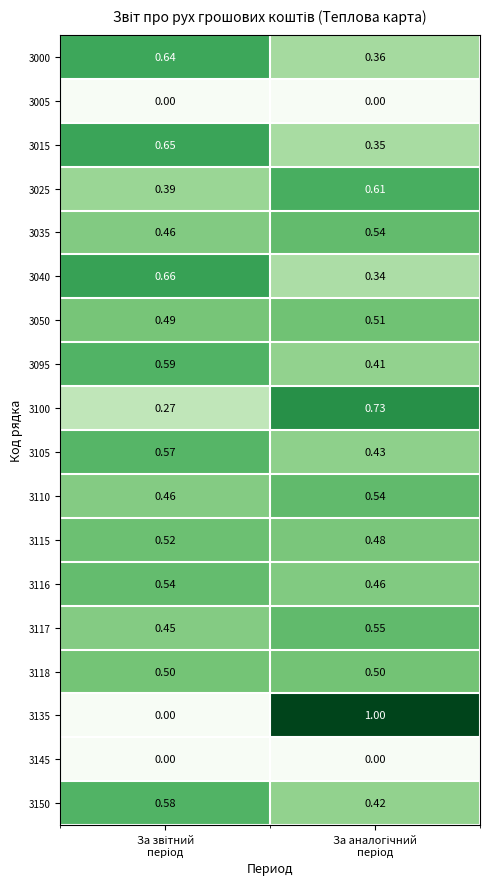

What is the spread (max minus min) of values at За аналогічний
період?

1.0